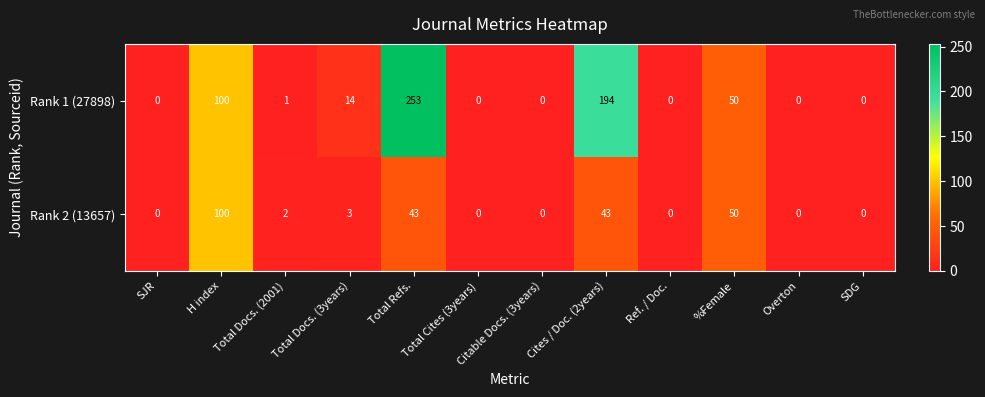

At which label is Rank 1 (27898) closest to 126?

H index